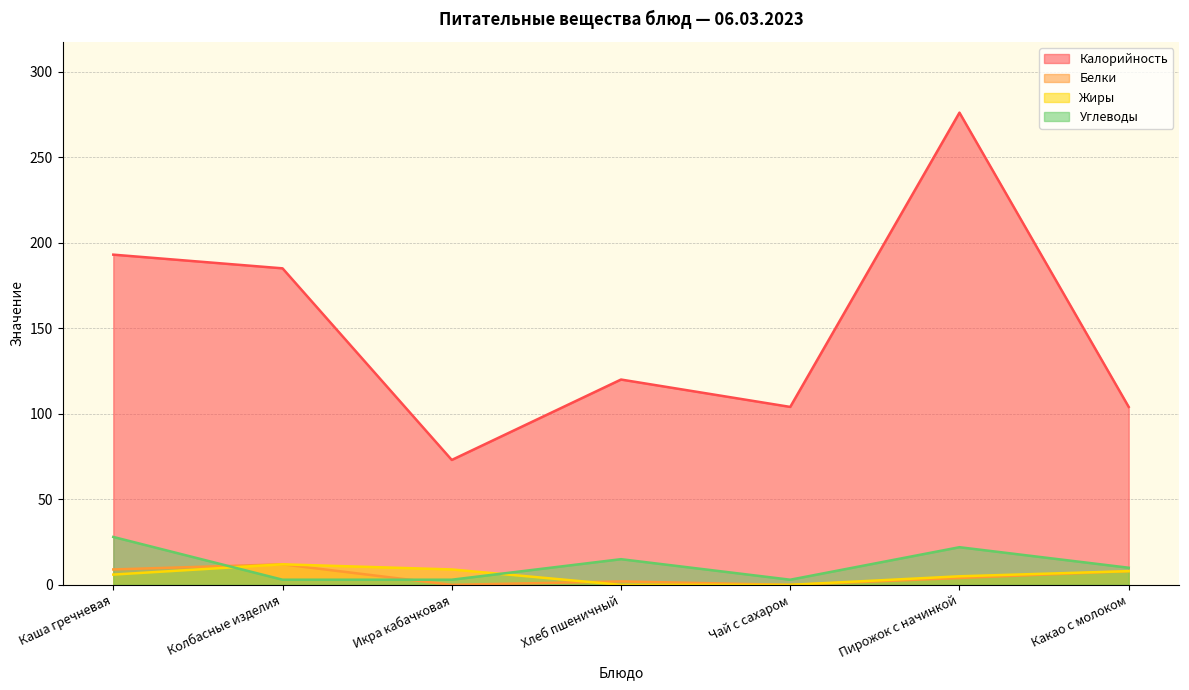

How many values in Жиры are above zero?

5